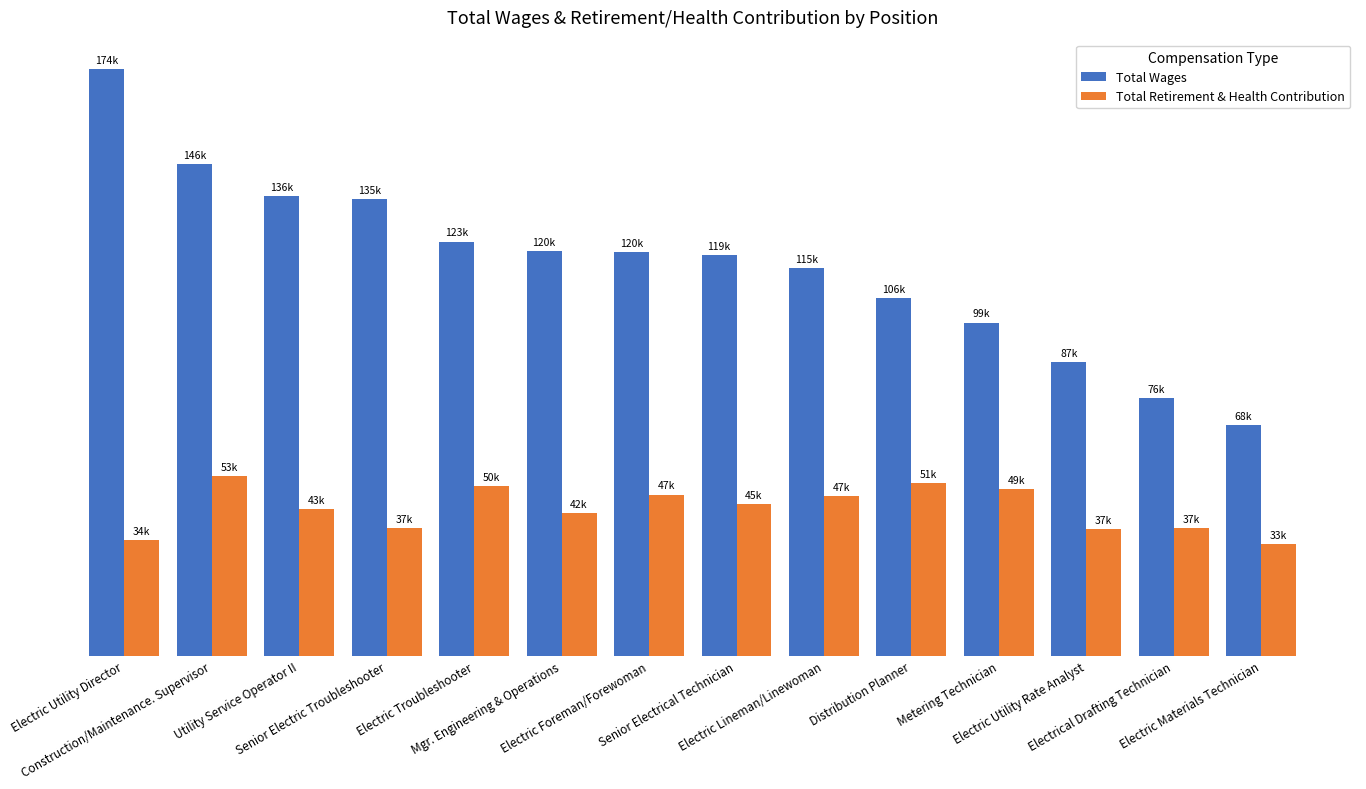

The value of Total Retirement & Health Contribution at Electric Utility Director is 56090. True or false?

False